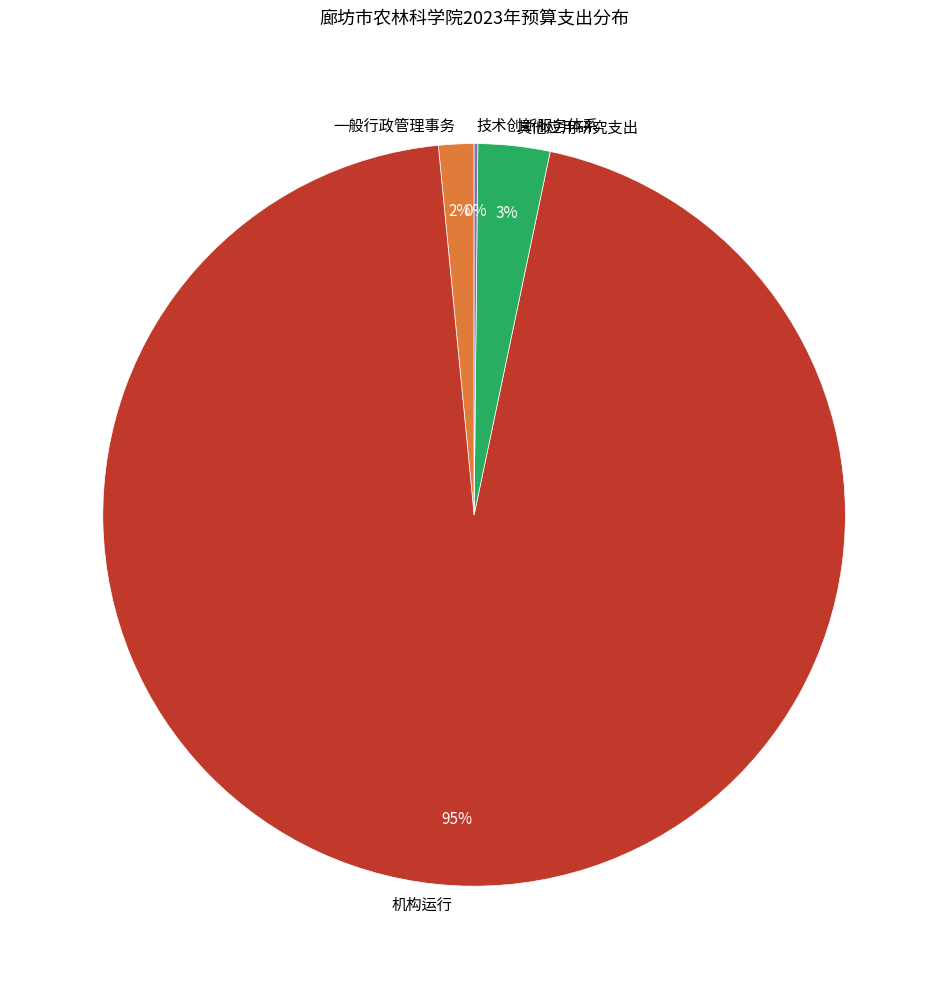

Combined, do 机构运行 and 其他应用研究支出 account for over 50%?

Yes